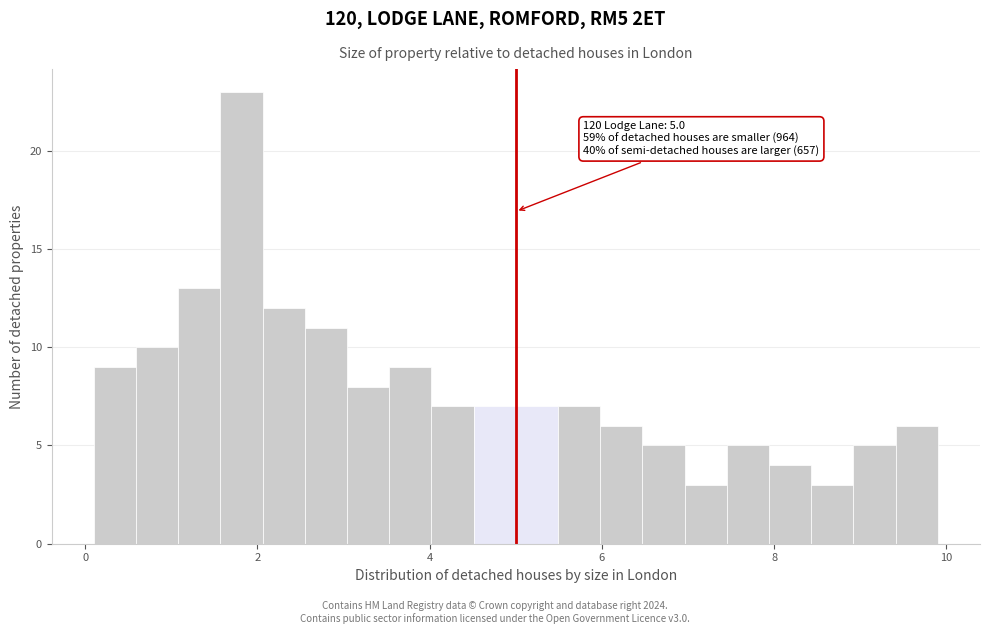

Around what value on the x-axis is the tallest bar? Give the approximate position of its centre, as read against the axis.

1.8